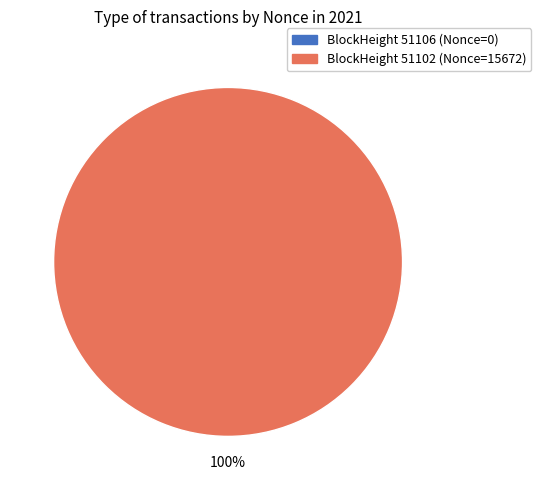

What percentage do 51106 and 51102 together represent?

100.0%